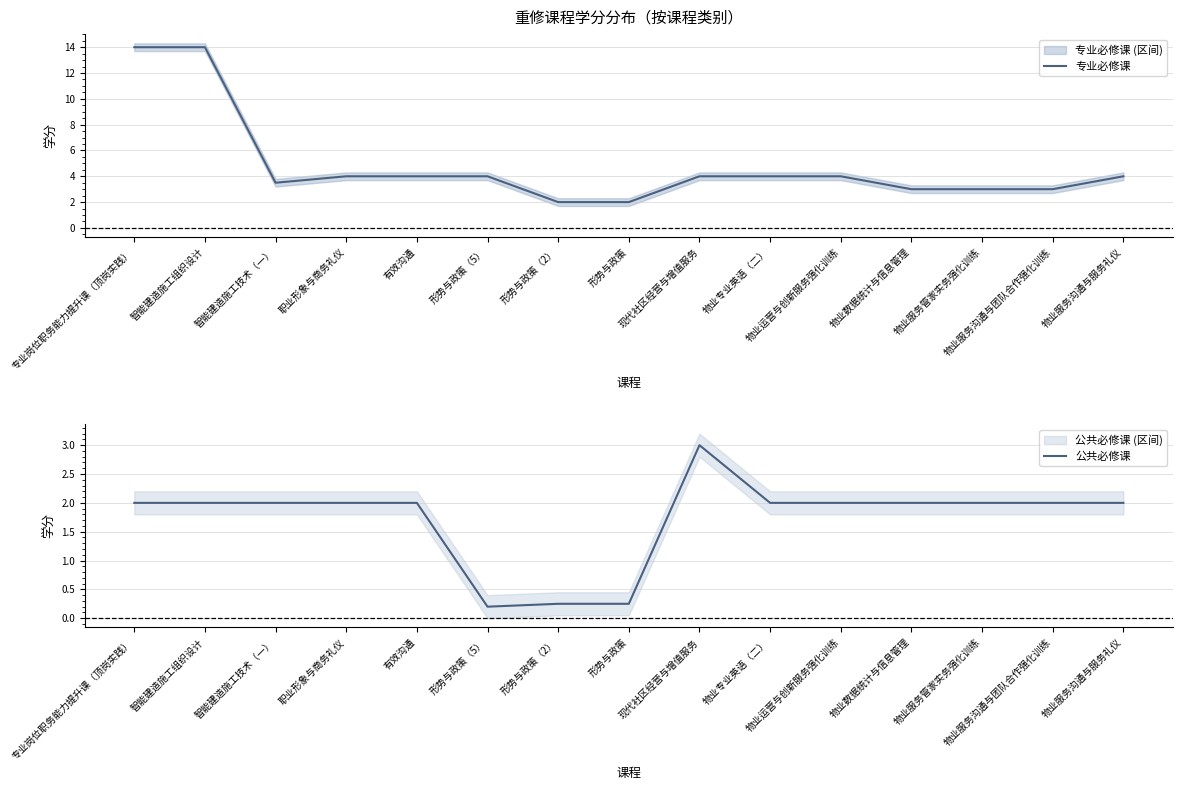

True or false: 公共必修课 has more than 1 points higher than both neighbors.

False